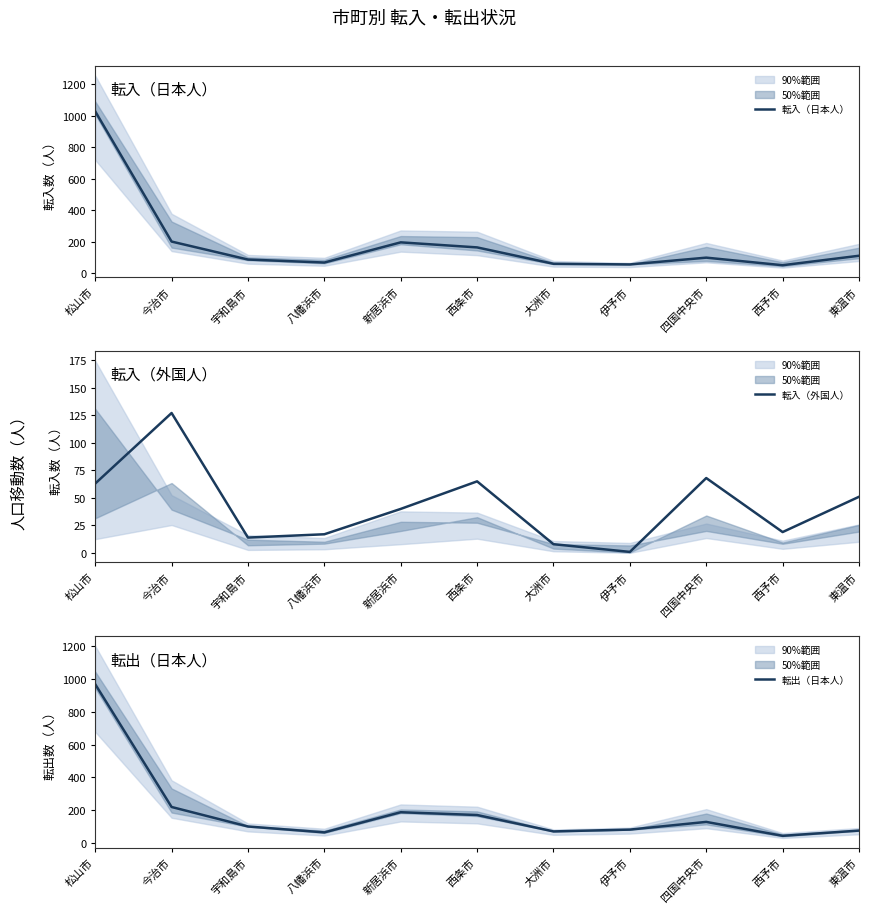

At which label is 転出（日本人） closest to 505?

今治市